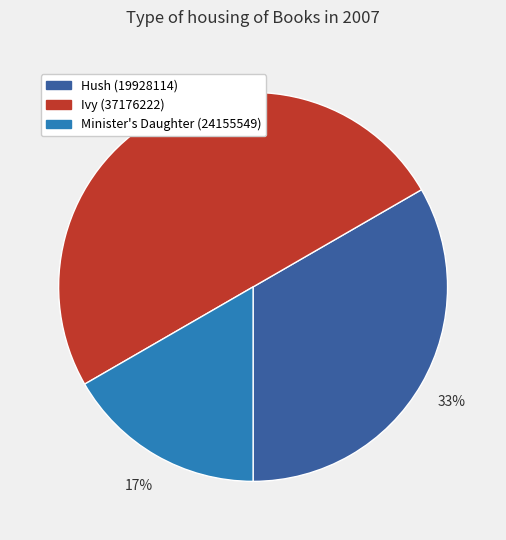

How many segments does this pie chart have?

3